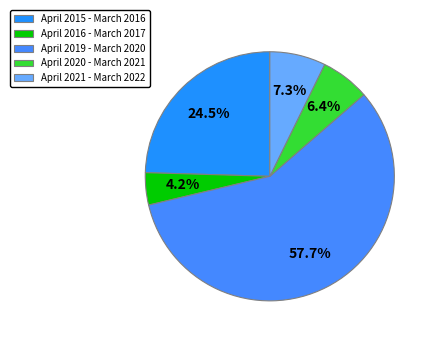

Is it true that April 2015 - March 2016 is 25% of the pie?

True